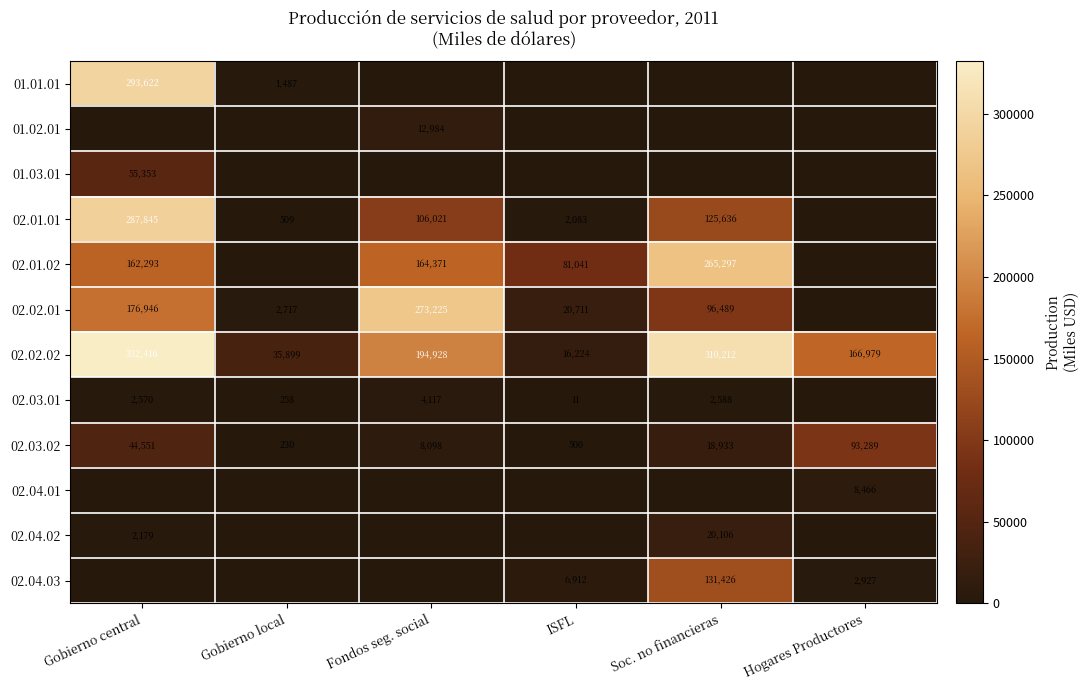

At which category does the chart reach its minimum across all series?

Fondos seg. social